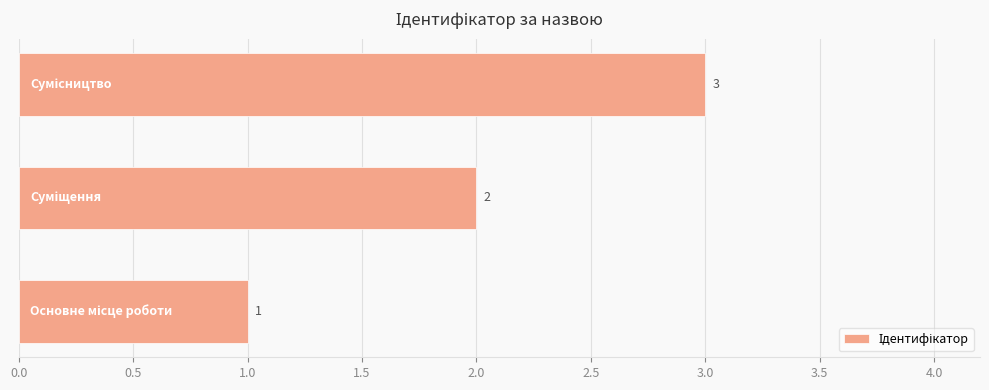

What is the sum of all values?

6